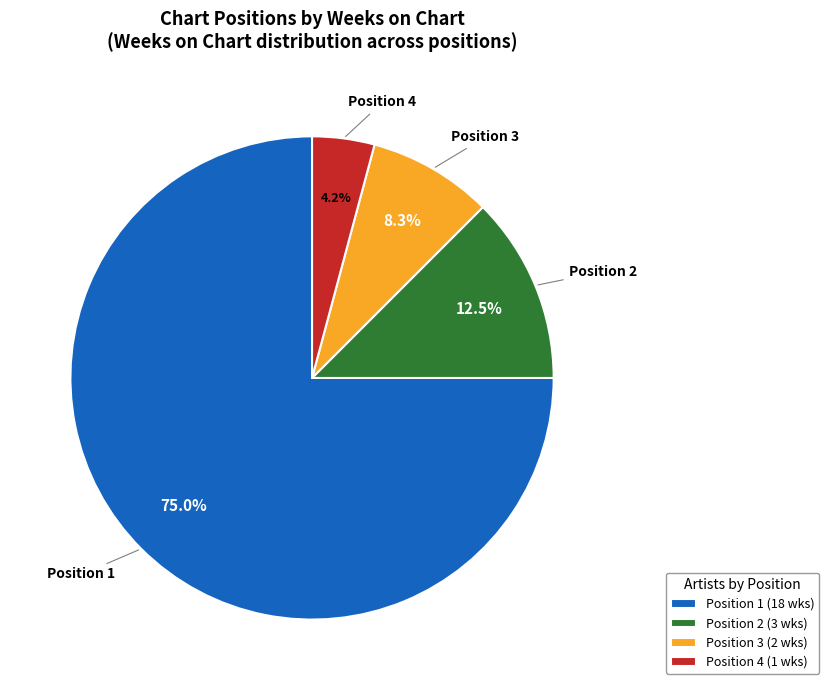

What is the smallest slice in the pie chart?

Position 4 (1 wks)